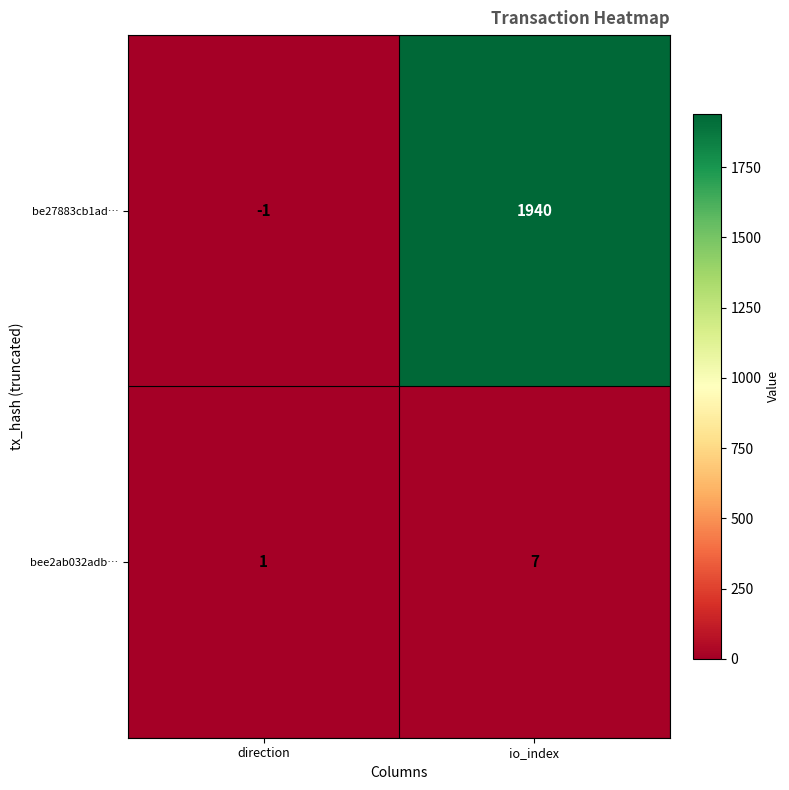

Which series changed the most between direction and io_index?

be27883cb1ad…